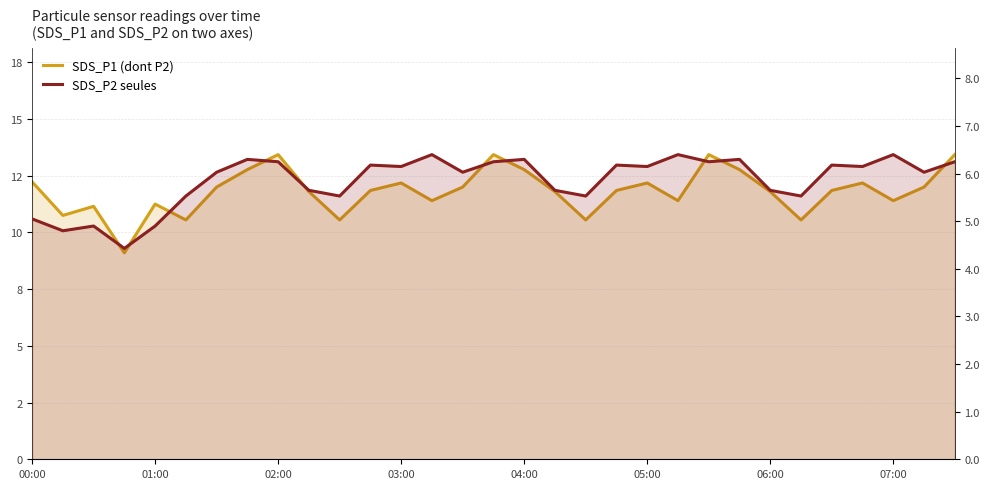

How many lines are shown in the chart?

2